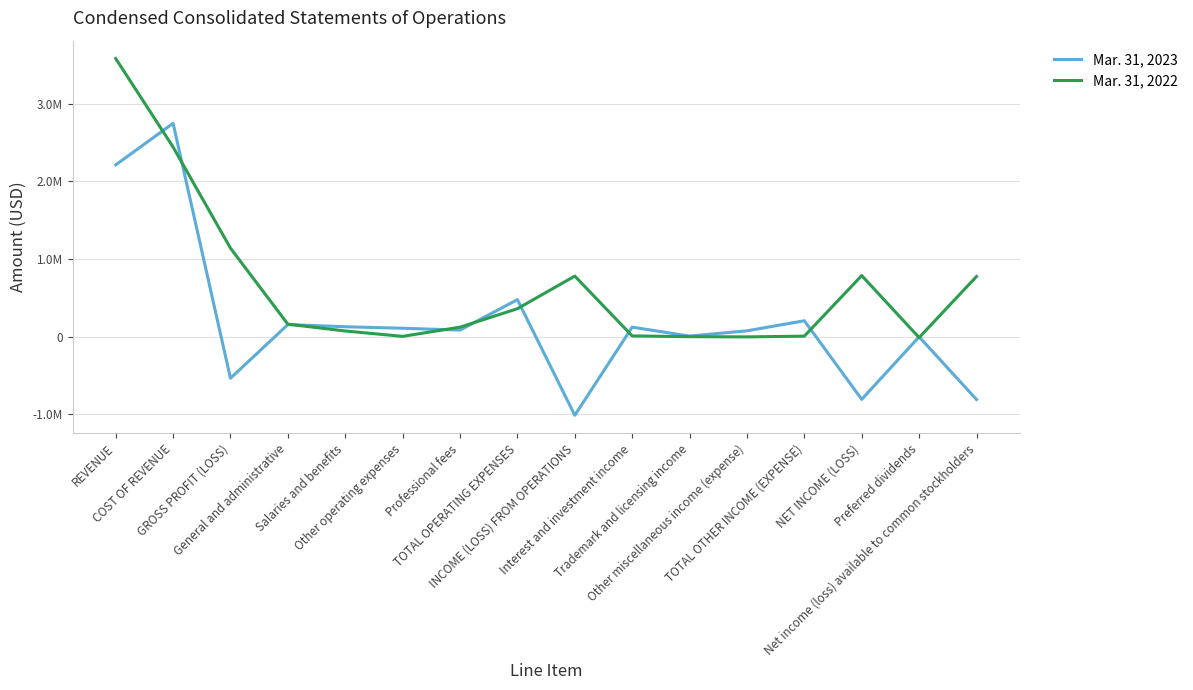

What value does the Mar. 31, 2022 series have at INCOME (LOSS) FROM OPERATIONS, to the nearest 10?

779580